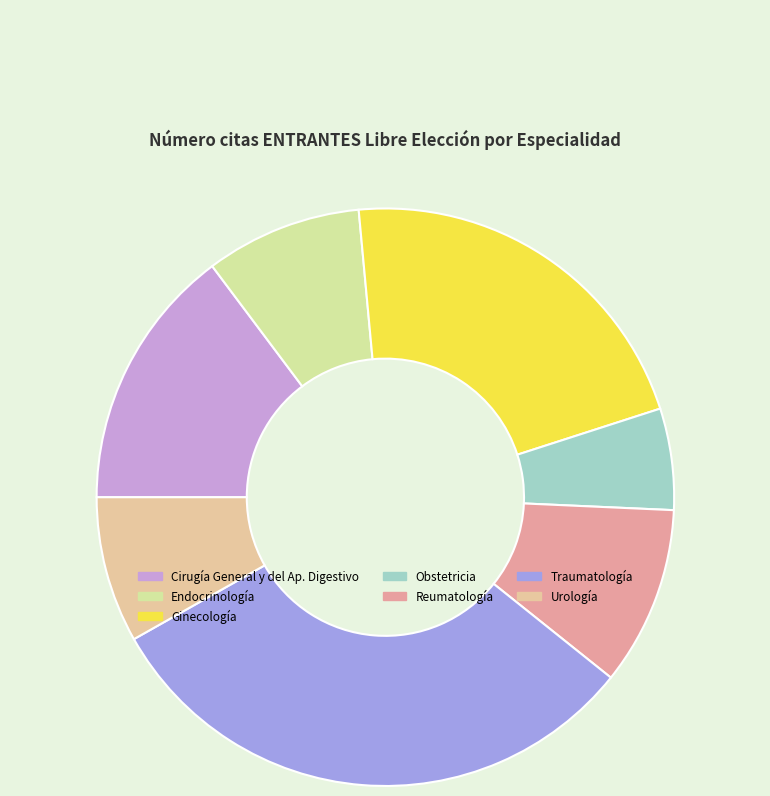

Rank the categories by value from highest to lowest.

Traumatología, Ginecología, Cirugía General y del Ap. Digestivo, Reumatología, Endocrinología, Urología, Obstetricia